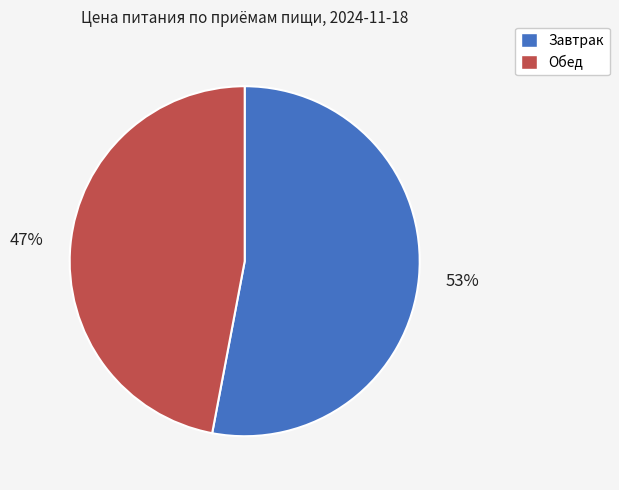

What is the ratio of the value at Завтрак to the value at Обед?

1.1